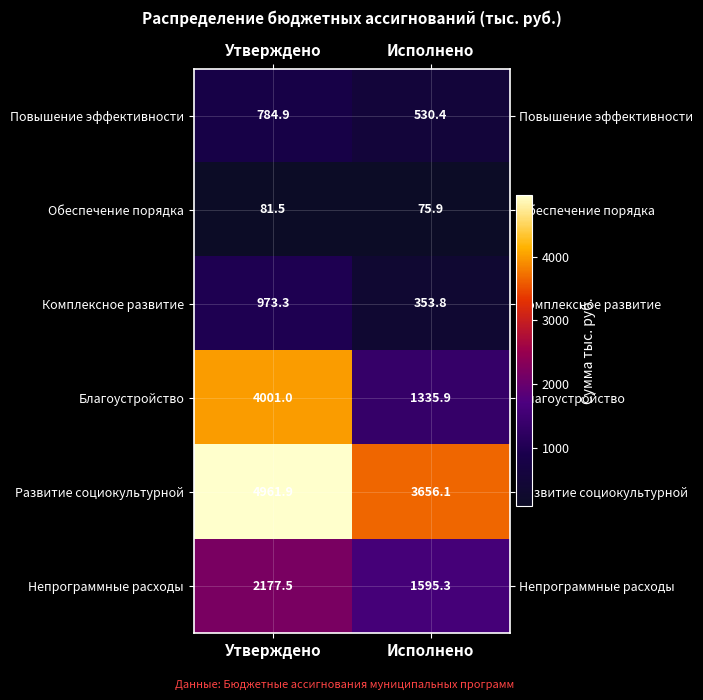

Which series changed the most between Утверждено and Исполнено?

Благоустройство